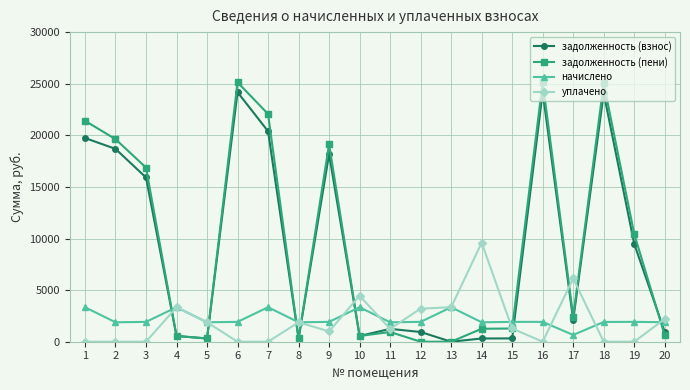

What are all the series names shown in the legend?

задолженность (взнос), задолженность (пени), начислено, уплачено